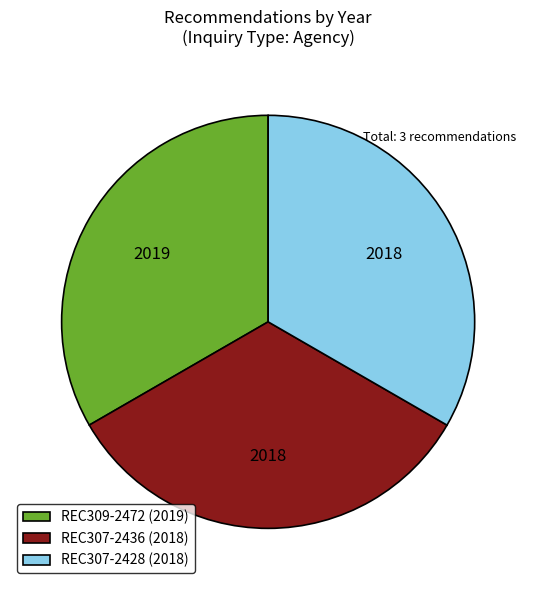

Do REC307-2436 and REC307-2428 together represent more than half of the pie?

Yes